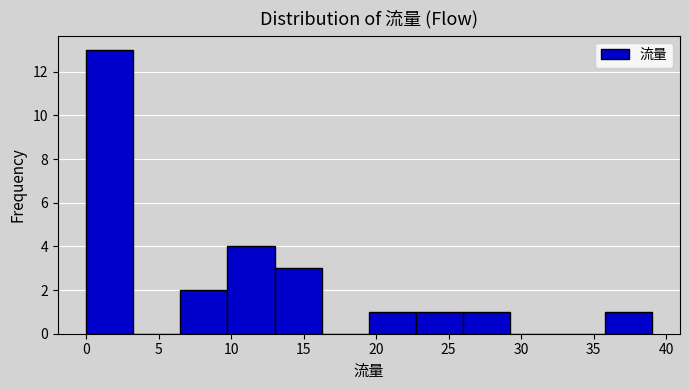

Reading left to right, list every bar in this chart as the range it spans on the x-axis followed by its height. Neither the bar edges nor the heights are printed on the chart, so give them approximately, as read against the axes.

0.00 to 3.25: 13
3.25 to 6.50: 0
6.50 to 9.75: 2
9.75 to 13.00: 4
13.00 to 16.25: 3
16.25 to 19.50: 0
19.50 to 22.75: 1
22.75 to 26.00: 1
26.00 to 29.25: 1
29.25 to 32.50: 0
32.50 to 35.75: 0
35.75 to 39.00: 1